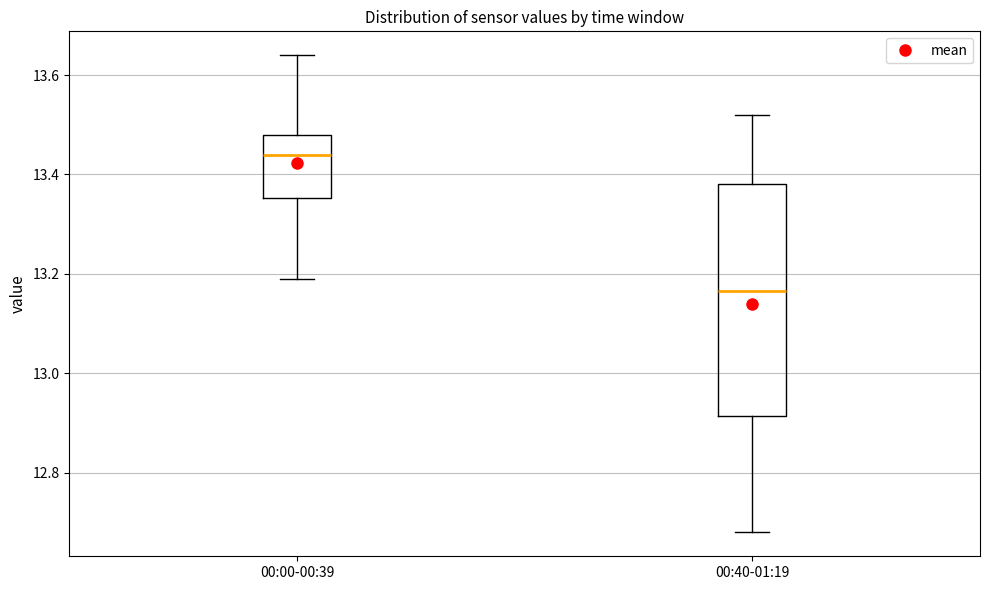

Reading left to right, transcribe this box plot: for each box, give where its median line is, the range the box spans, and where its two whiskers end, as read against the y-axis. The values are not printed on the chart, so give them approximately, as read against the axis.

00:00-00:39: median 13.44, box 13.36 to 13.48, whiskers 13.20 to 13.64
00:40-01:19: median 13.16, box 12.92 to 13.38, whiskers 12.68 to 13.52